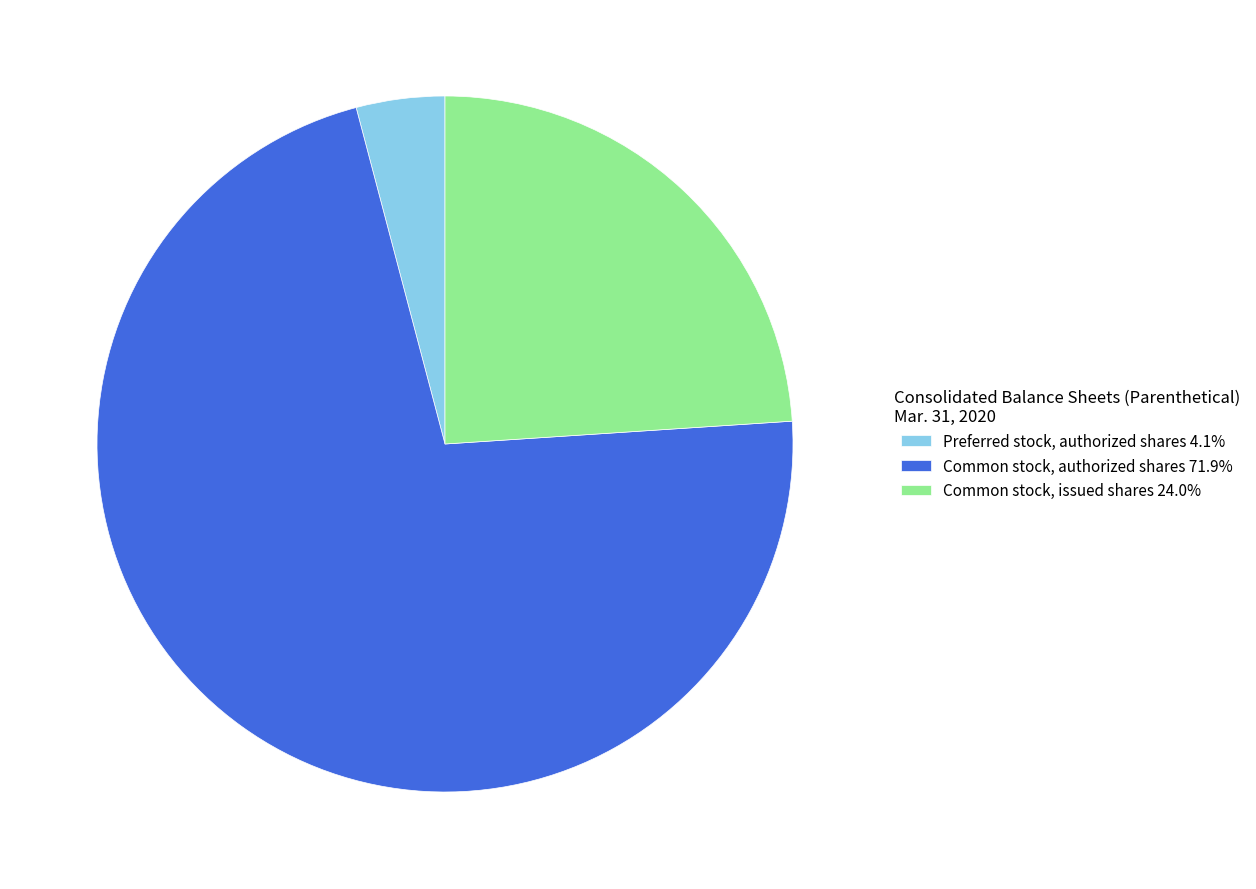

Rank the categories by value from lowest to highest.

Preferred stock, authorized shares, Common stock, issued shares, Common stock, authorized shares